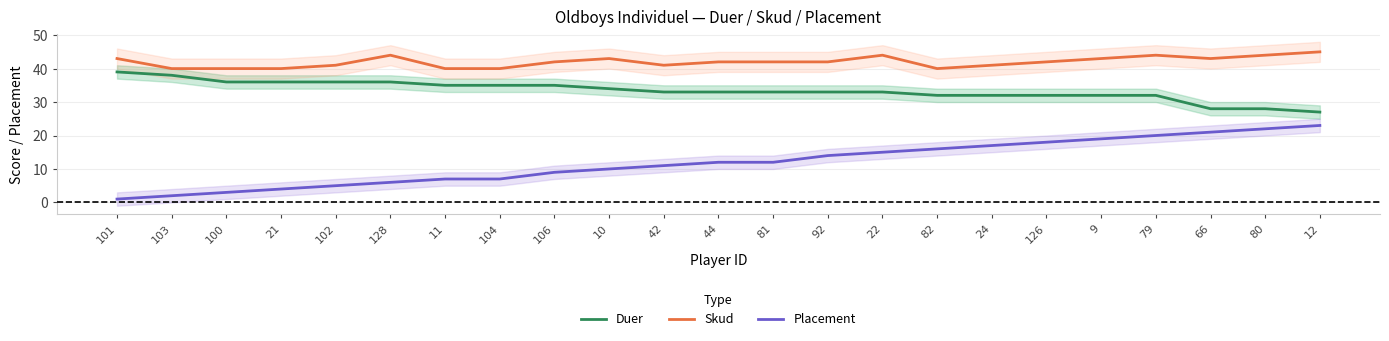

At 11, list the series in order from smallest to largest.

Placement, Duer, Skud